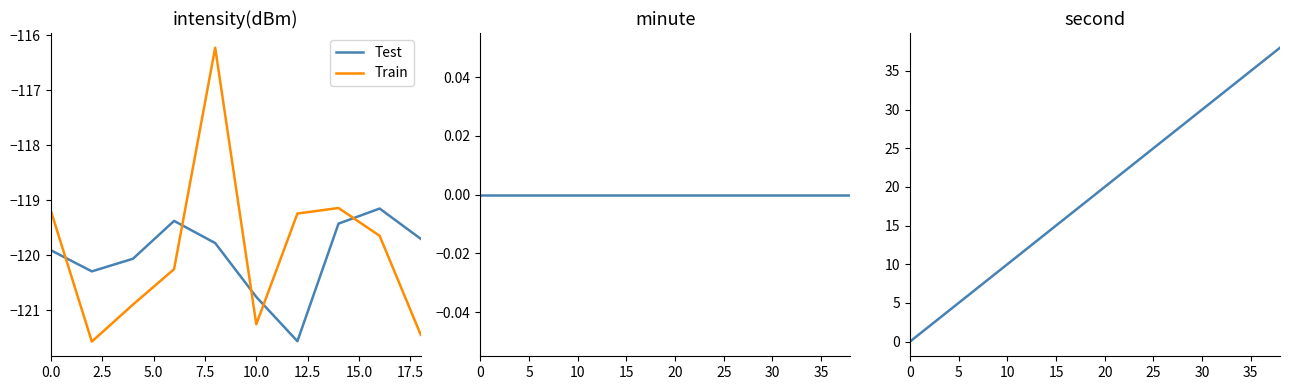

True or false: minute and second intersect in this chart.

False